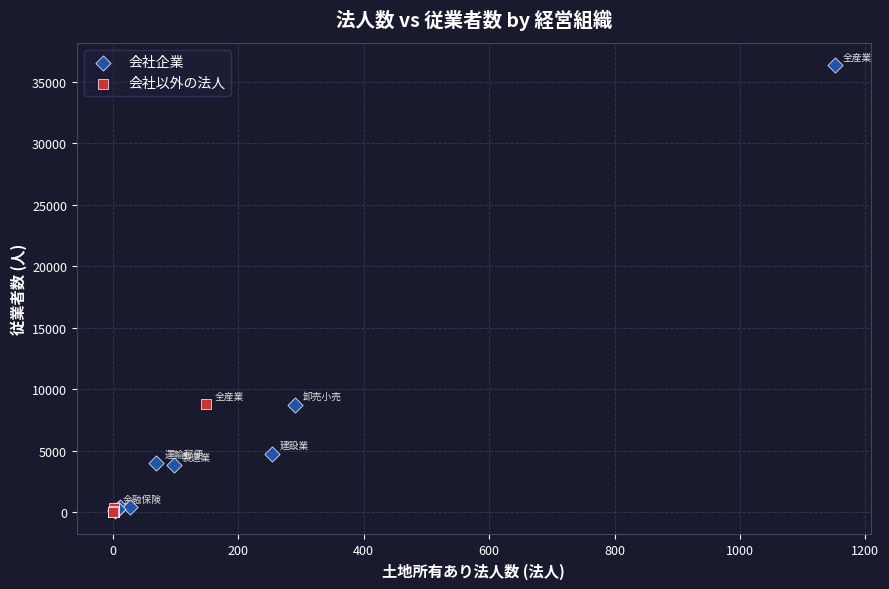

What are all the series names shown in the legend?

会社企業, 会社以外の法人